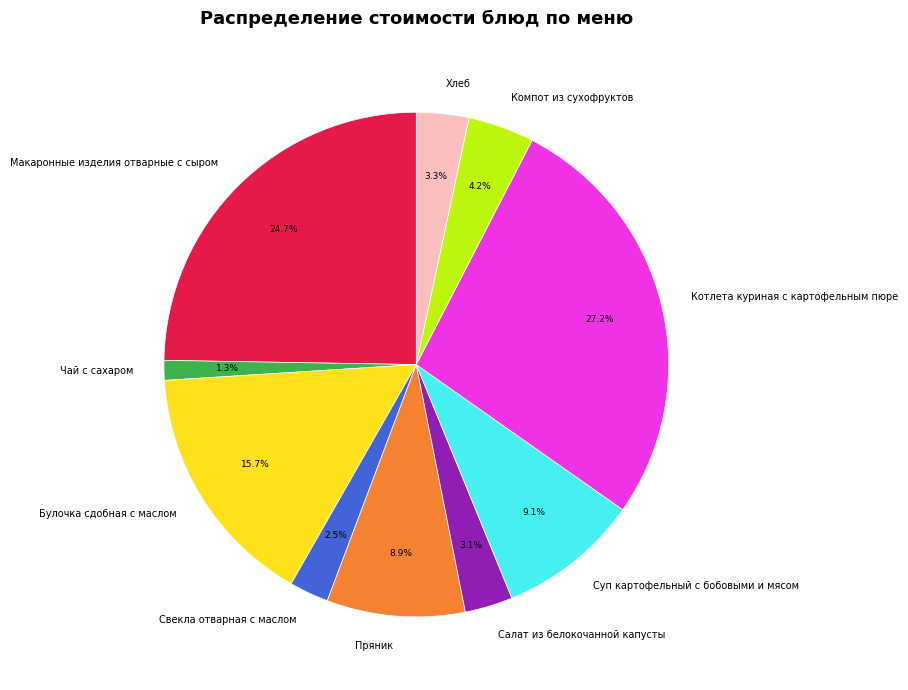

How many segments does this pie chart have?

10